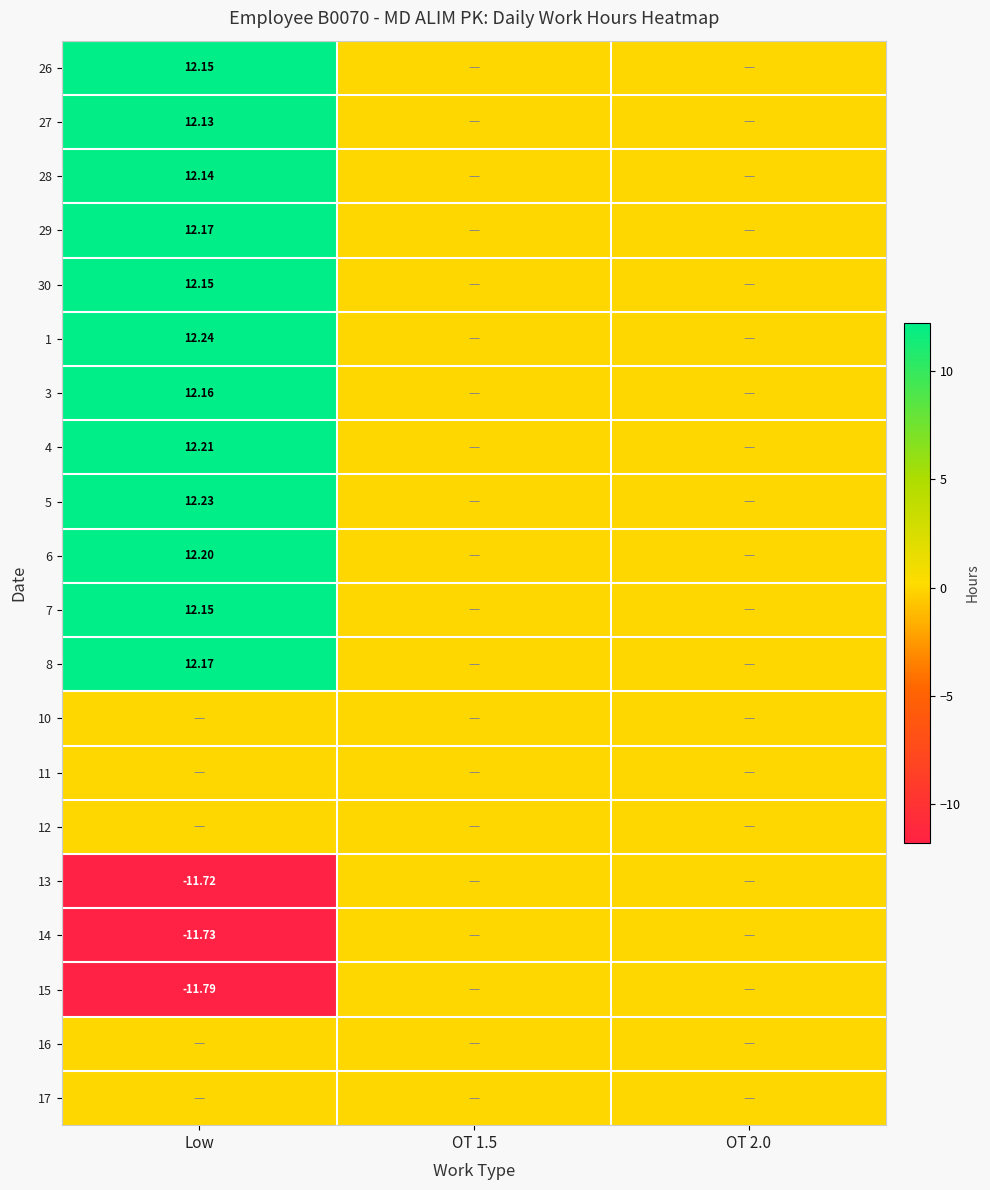

Rank the series by their maximum value, from lowest to highest.

10, 11, 12, 13, 14, 15, 16, 17, 27, 28, 26, 30, 7, 3, 29, 8, 6, 4, 5, 1